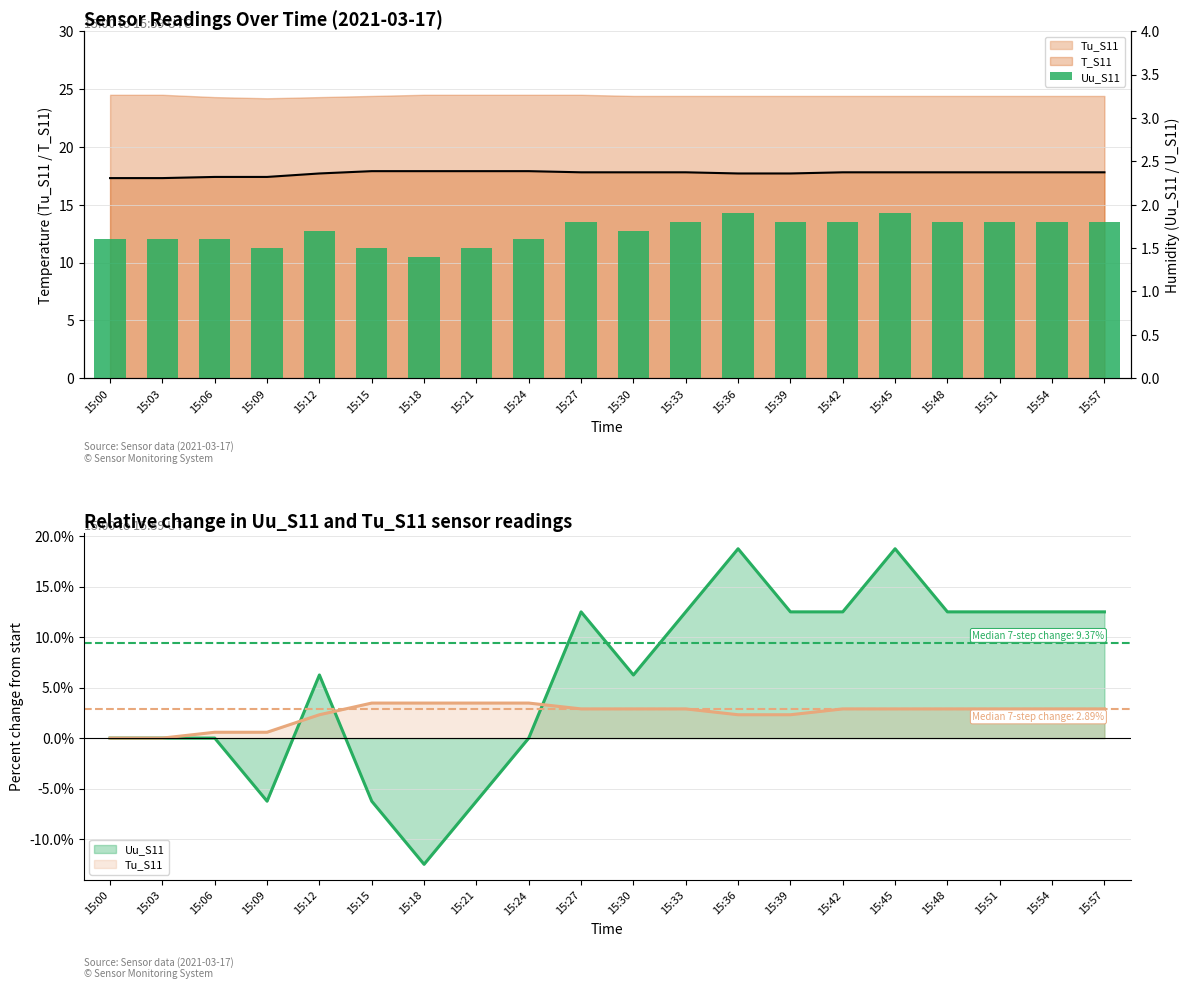

Rank the categories by value from lowest to highest.

15:18, 15:09, 15:15, 15:21, 15:00, 15:03, 15:06, 15:24, 15:12, 15:30, 15:27, 15:33, 15:39, 15:42, 15:48, 15:51, 15:54, 15:57, 15:36, 15:45